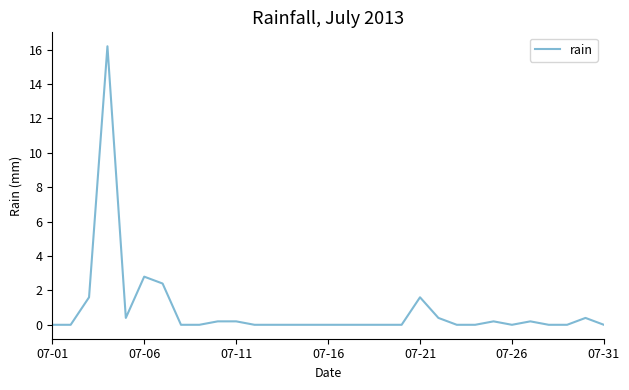

What is the maximum value shown in the chart?

16.2